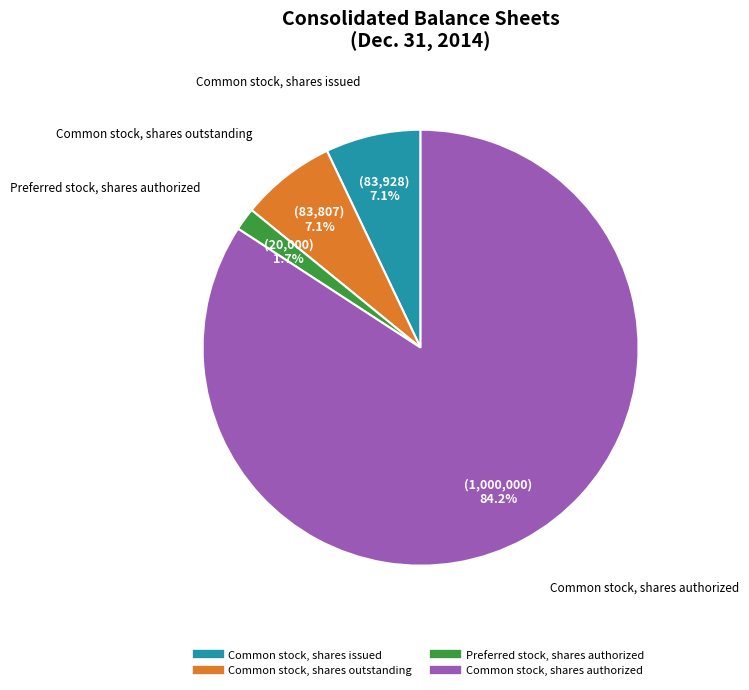

Combined, do Common stock, shares outstanding and Preferred stock, shares authorized account for over 50%?

No